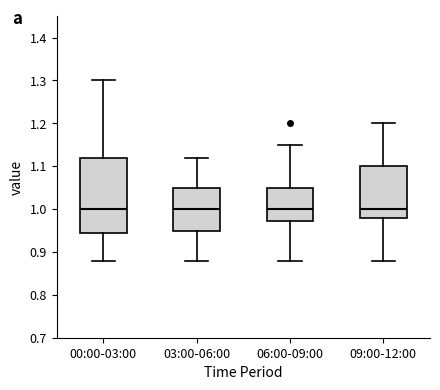

Where does the lower whisker of the box for 03:00-06:00 end on the y-axis? The values are not printed on the chart, so give them approximately, as read against the axis.

0.88